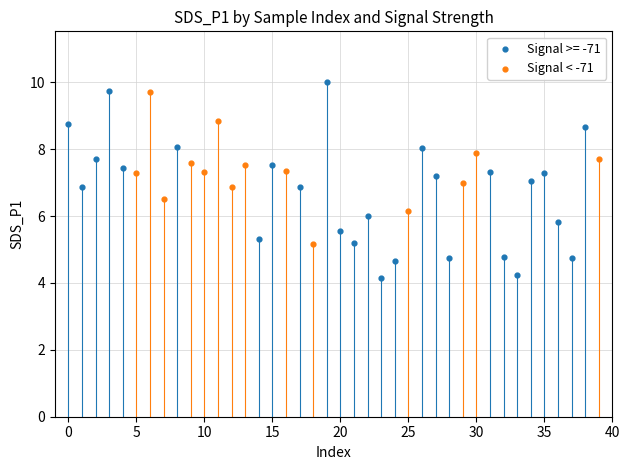

Which series contains the lowest Y value?

Signal >= -71